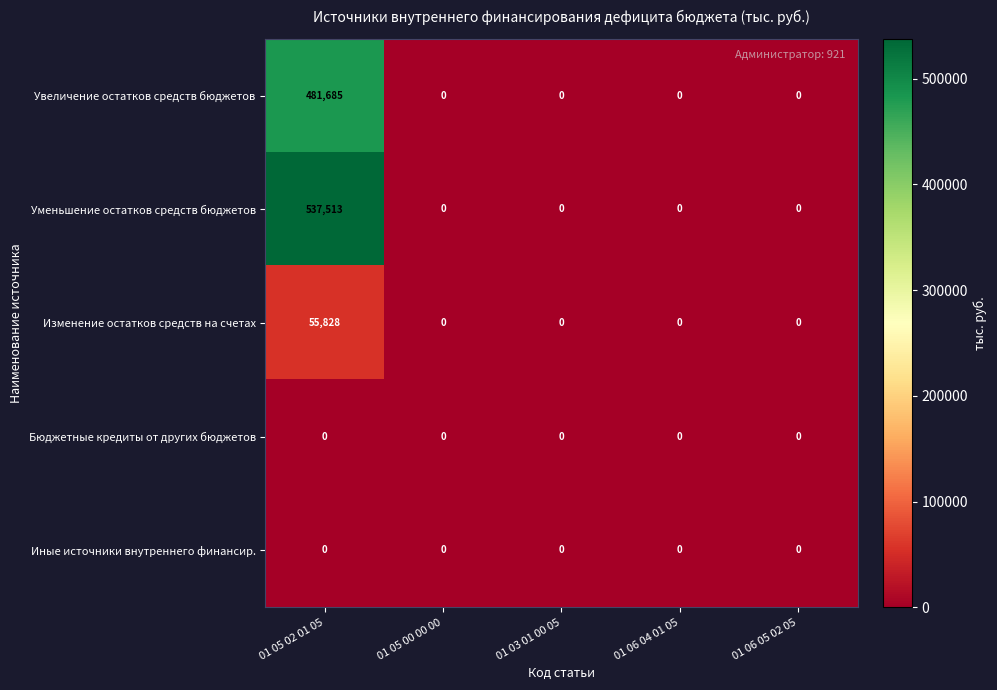

Which series has the widest spread of values?

Уменьшение остатков средств бюджетов